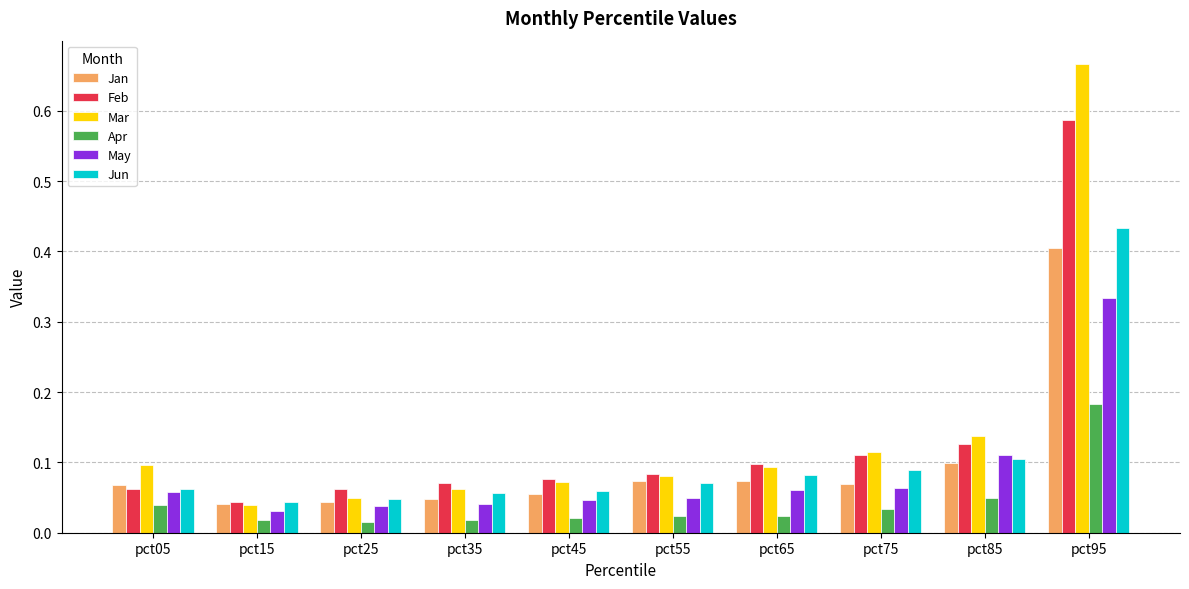

Count the number of categories in the chart.

10